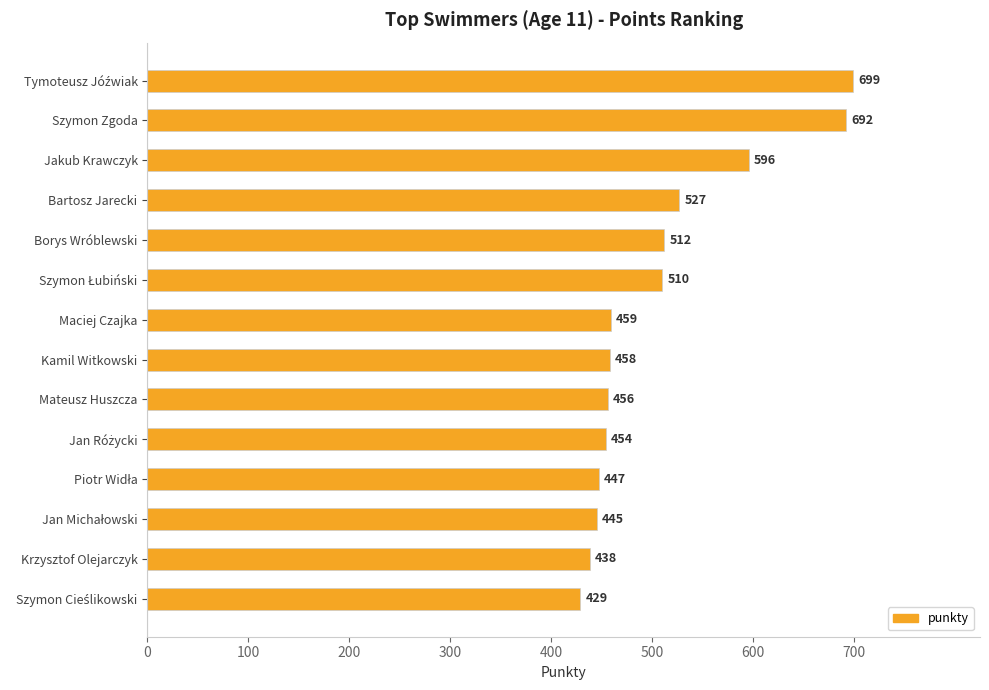

What is the maximum value shown in the chart?

699